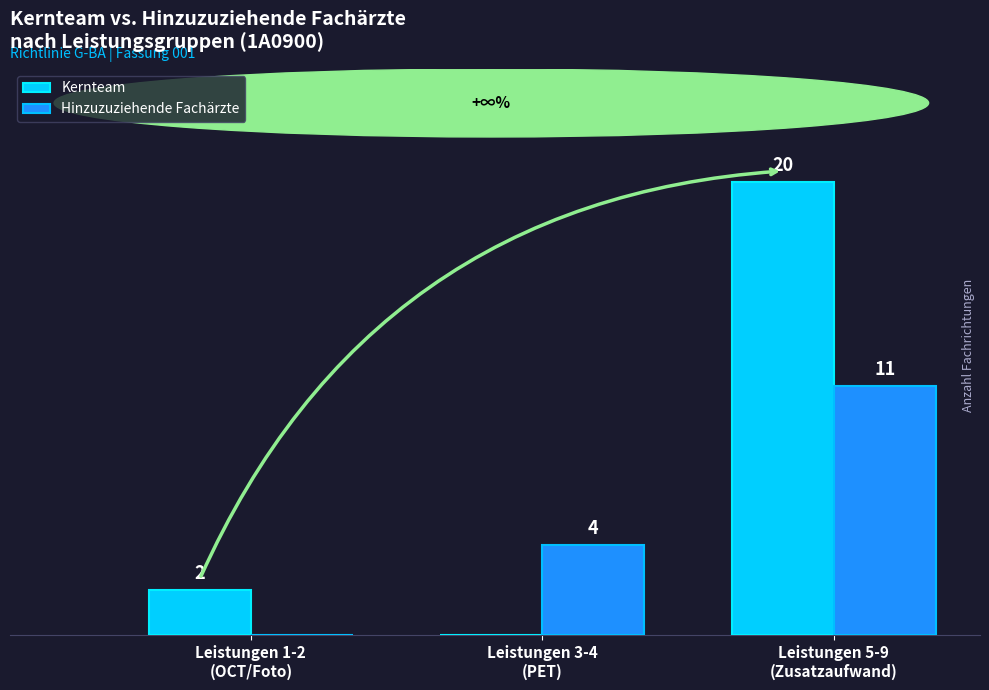

Which series has the largest total across all categories?

Kernteam